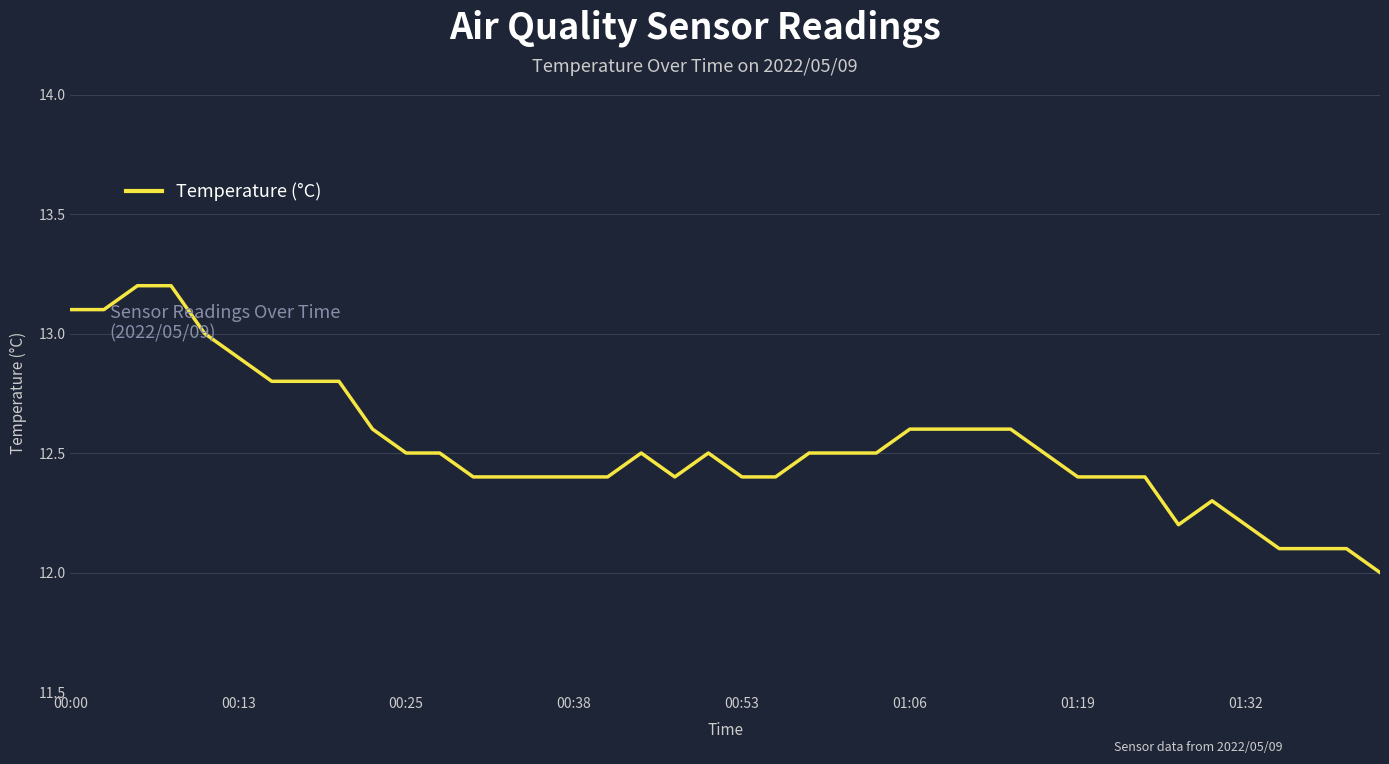

What is the smallest value displayed?

12.0